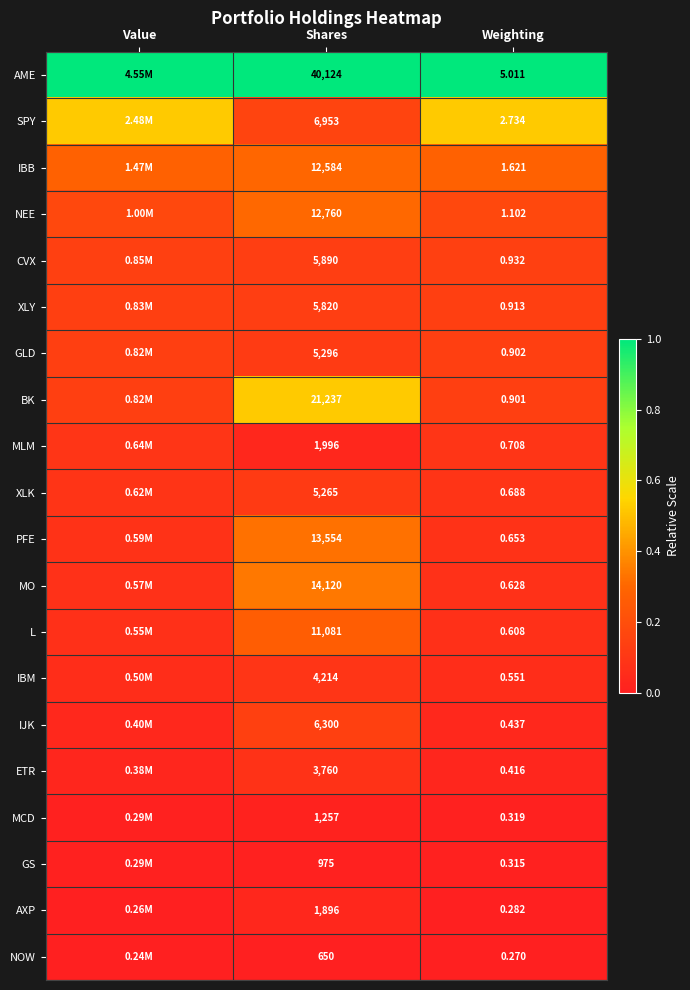

Is the value of MLM at Shares greater than the value of NEE at Shares?

No